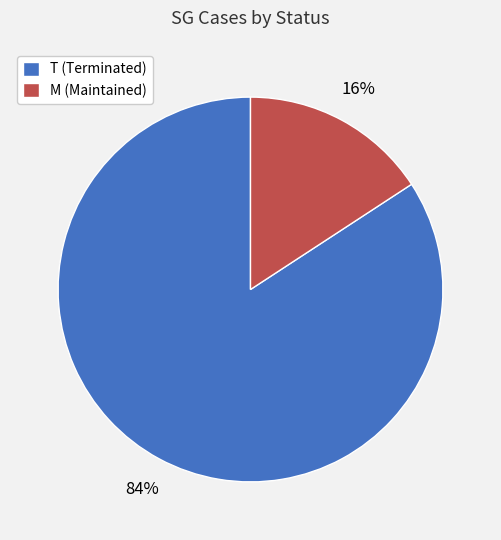

How many segments does this pie chart have?

2